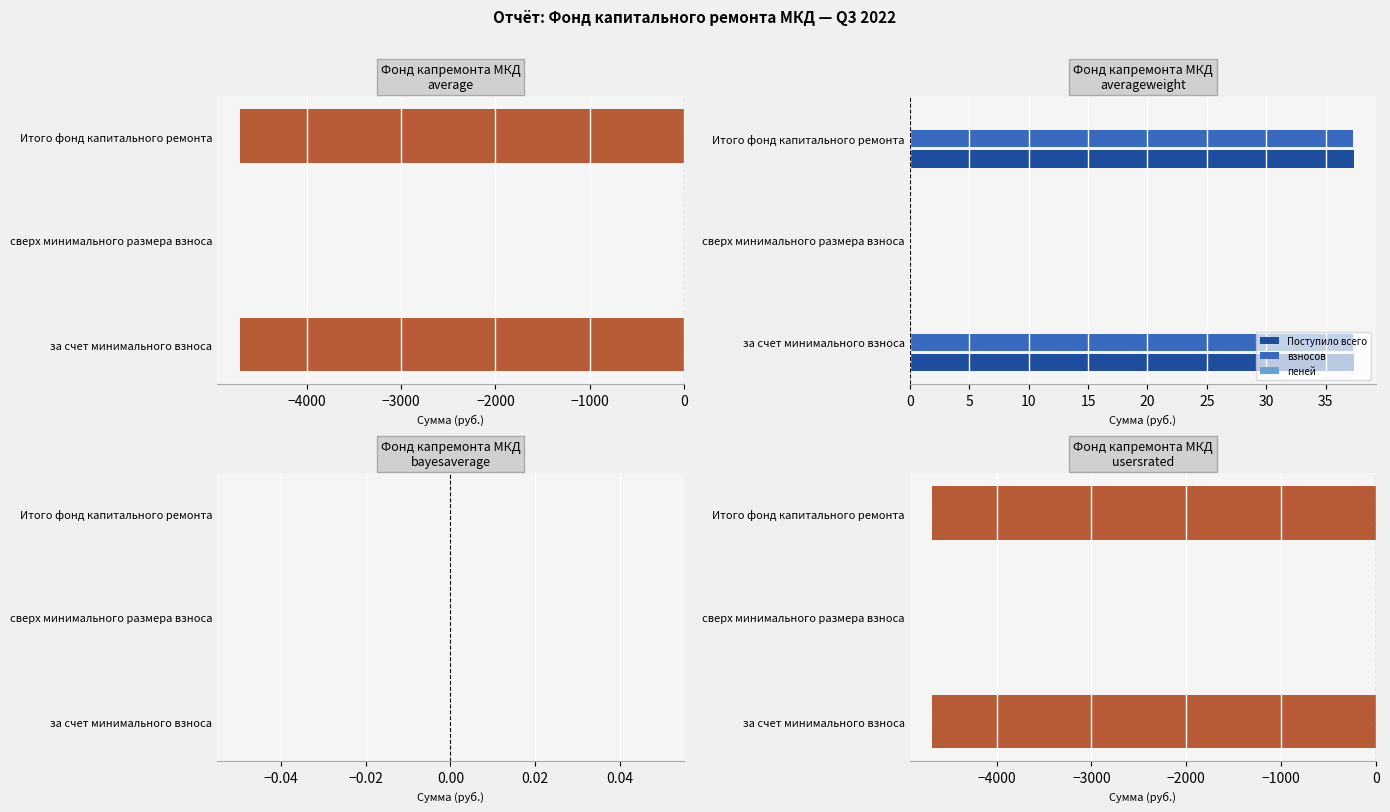

Is it true that Поступило всего equals 37.4 at Итого фонд капитального ремонта?

True